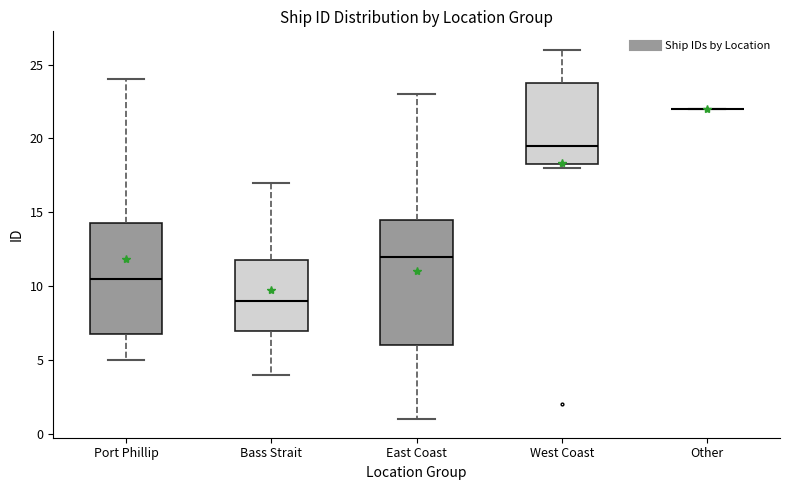

Reading left to right, transcribe this box plot: for each box, give where its median line is, the range the box spans, and where its two whiskers end, as read against the y-axis. The values are not printed on the chart, so give them approximately, as read against the axis.

Port Phillip: median 10.5, box 7.0 to 14.5, whiskers 5.0 to 24.0
Bass Strait: median 9.0, box 7.0 to 12.0, whiskers 4.0 to 17.0
East Coast: median 12.0, box 6.0 to 14.5, whiskers 1.0 to 23.0
West Coast: median 19.5, box 18.5 to 24.0, whiskers 18.0 to 26.0
Other: box collapsed to a line at 22.0, whiskers 22.0 to 22.0